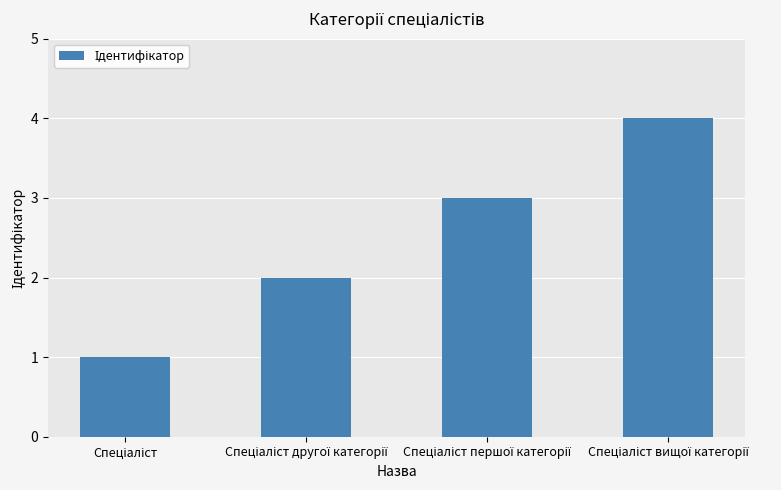

What is the sum of all values?

10